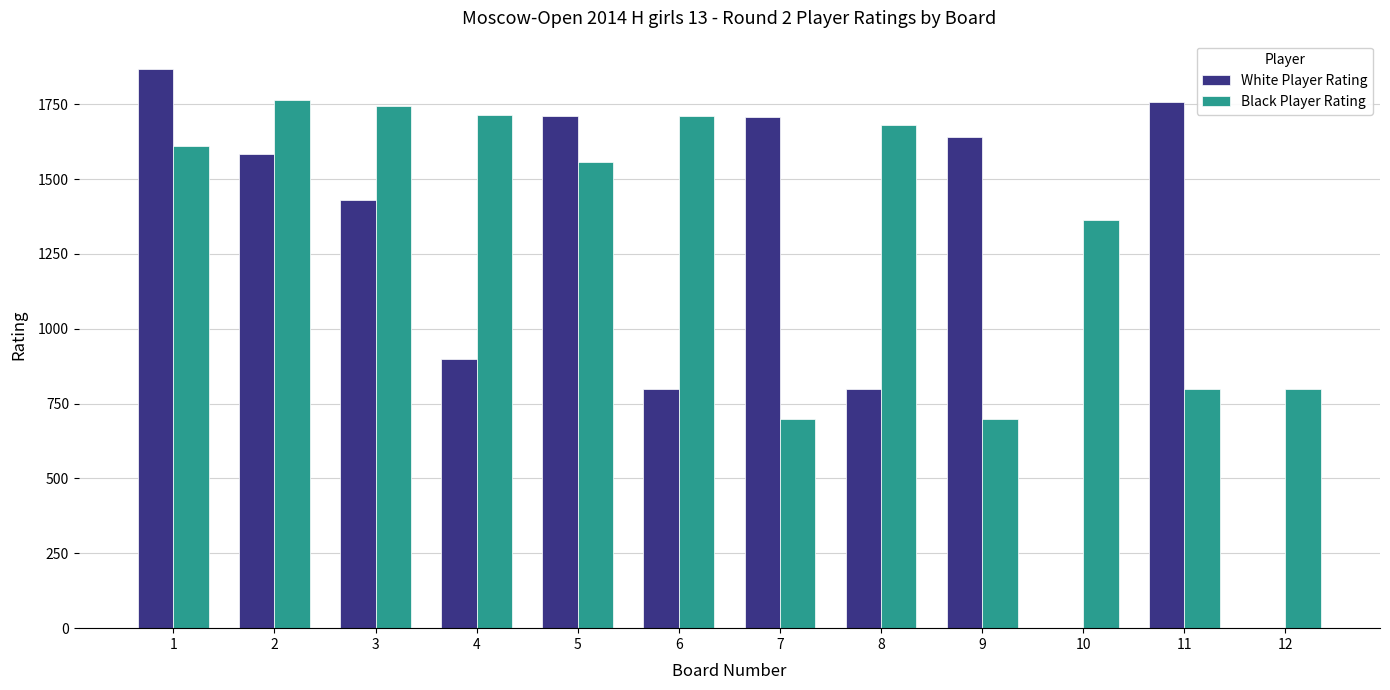

Is the value of White Player Rating at 10 greater than the value of Black Player Rating at 8?

No